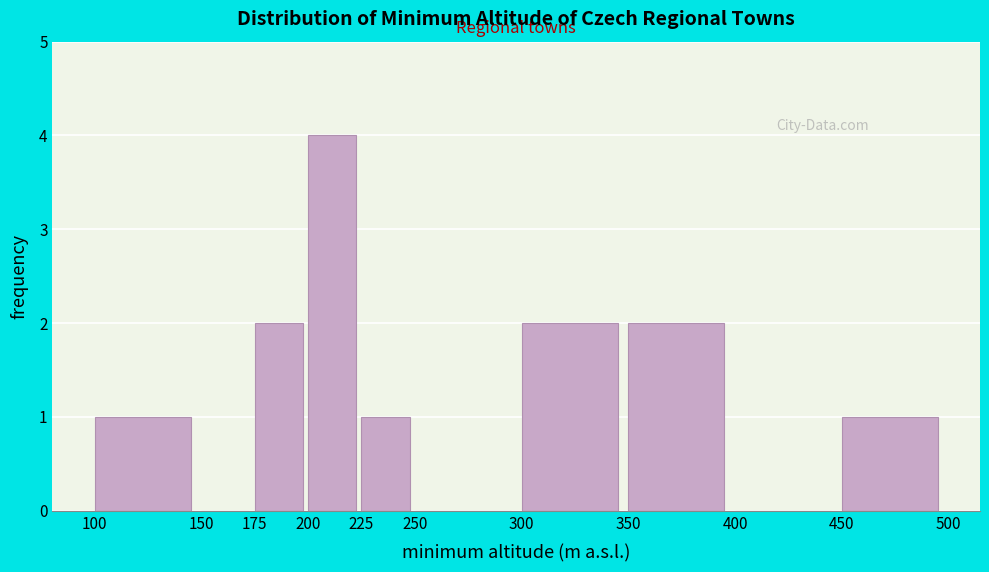

Reading left to right, list every bar in this chart as the range it spans on the x-axis followed by its height. The values are not printed on the chart, so give them approximately, as read against the axis.

100 to 150: 1
150 to 175: 0
175 to 200: 2
200 to 225: 4
225 to 250: 1
250 to 300: 0
300 to 350: 2
350 to 400: 2
400 to 450: 0
450 to 500: 1